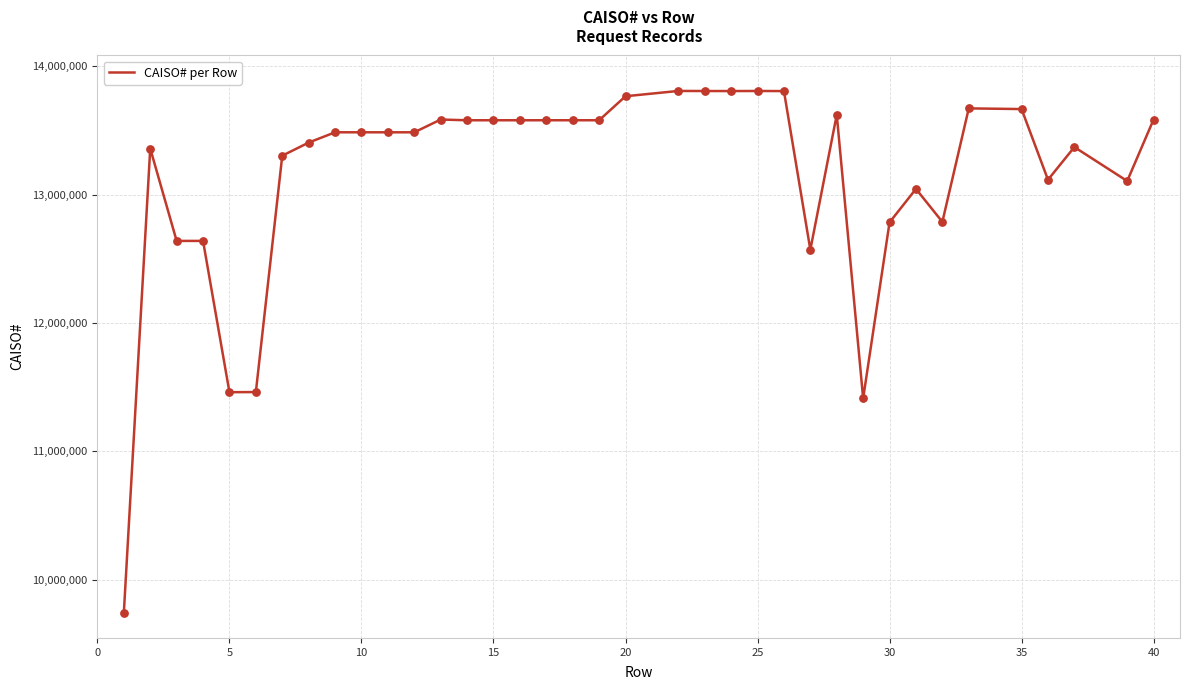

What is the smallest value displayed?

9741845